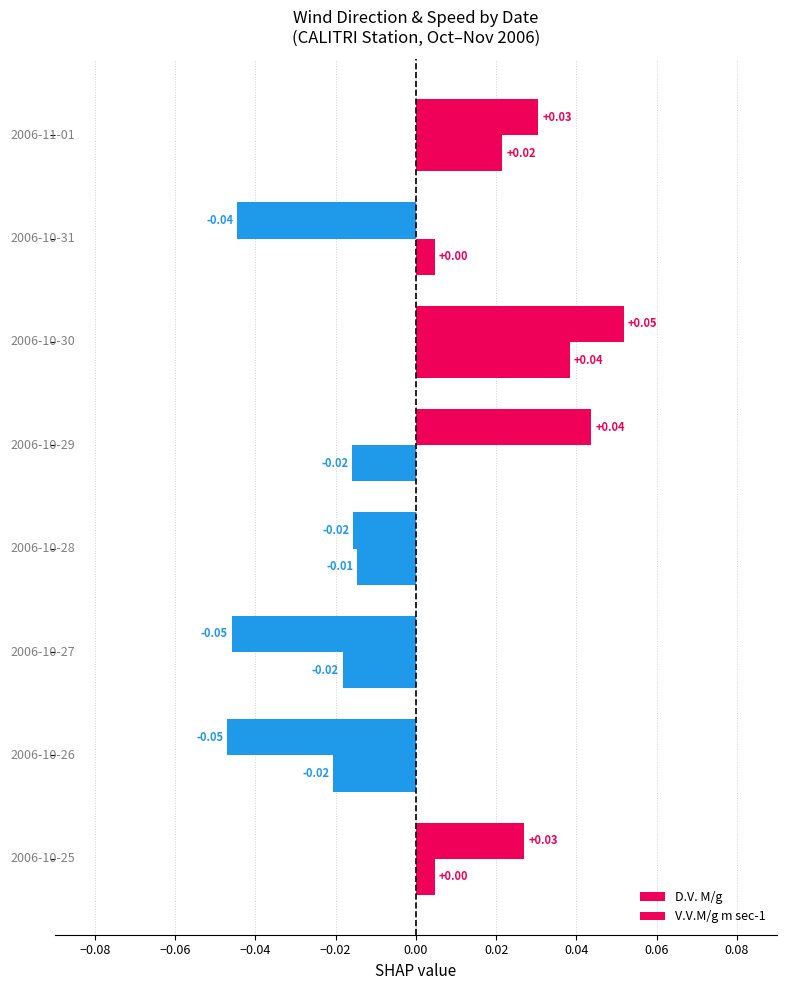

Which series has the largest total across all categories?

V.V.M/g m sec-1